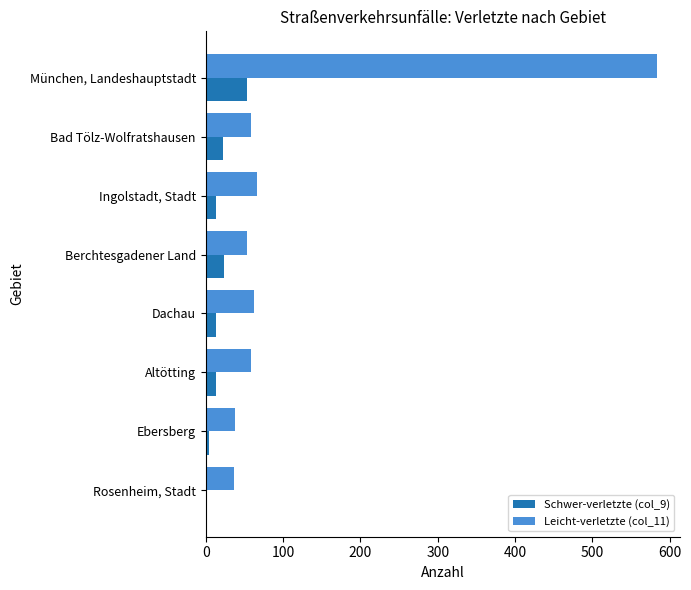

True or false: Leicht-verletzte (col_11) has a value of 62 at Dachau.

True